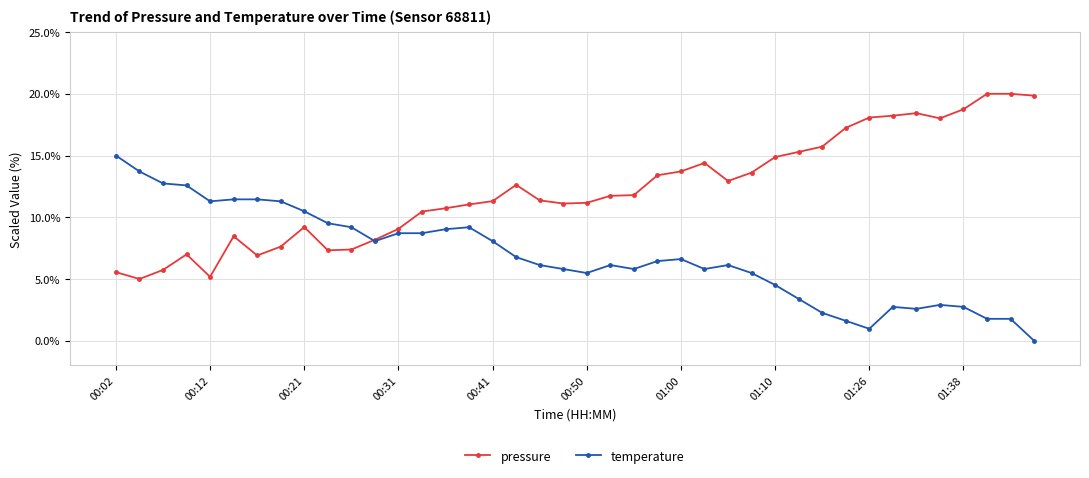

True or false: temperature and pressure intersect in this chart.

True